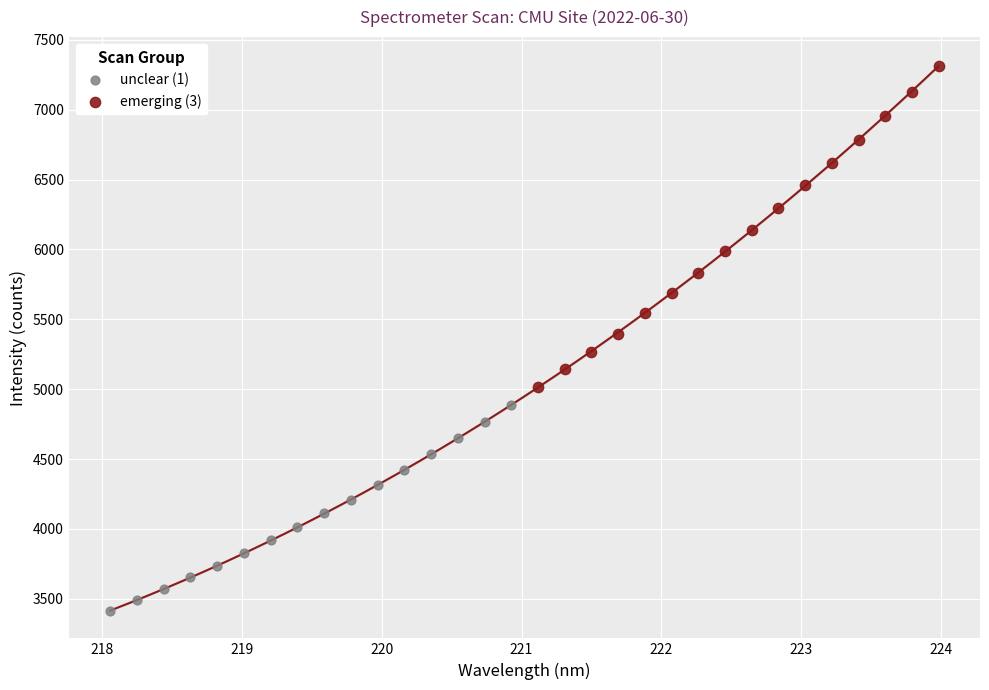

Which series contains the highest Y value?

emerging (3)